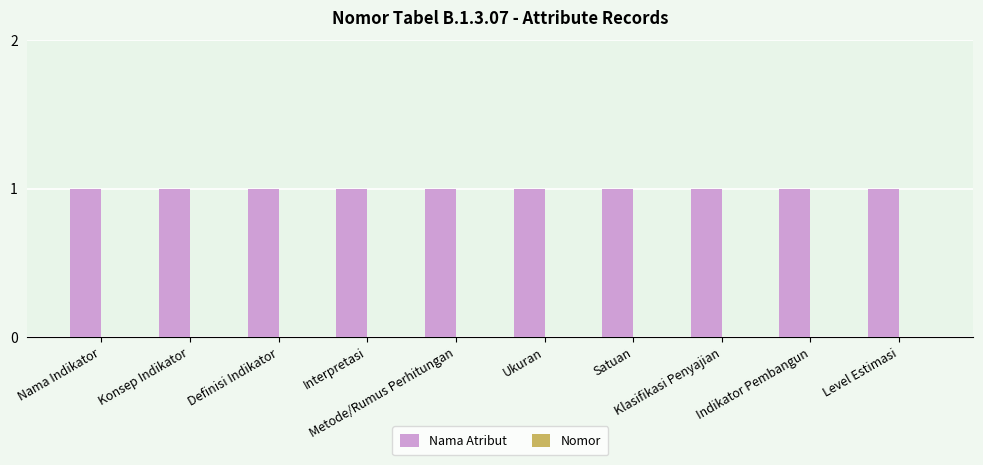

Reading left to right, transcribe all the data shown in this chart.

Nama Atribut: 1	1	1	1	1	1	1	1	1	1
Nomor: 0	0	0	0	0	0	0	0	0	0